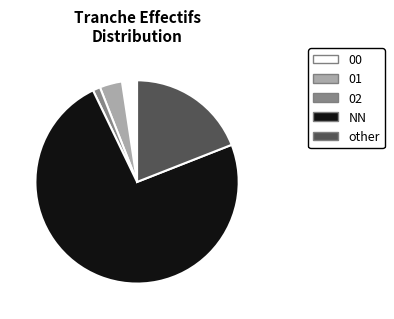

Combined, do other and 02 account for over 50%?

No